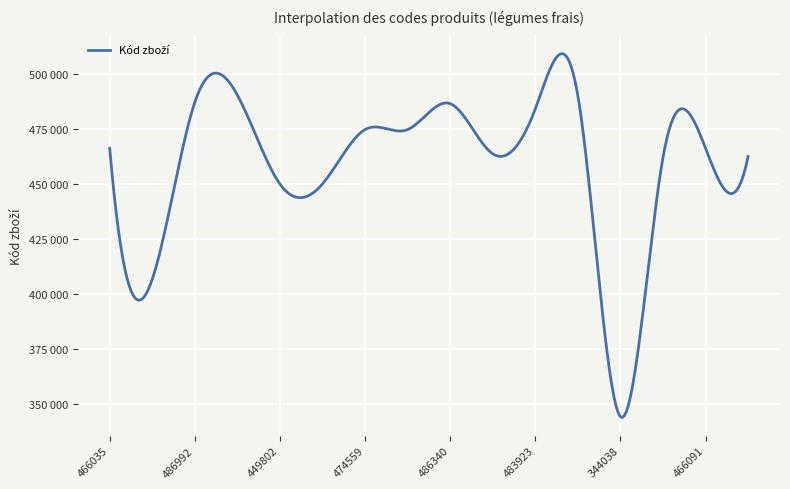

Is this an area chart (filled region under the line)?

No